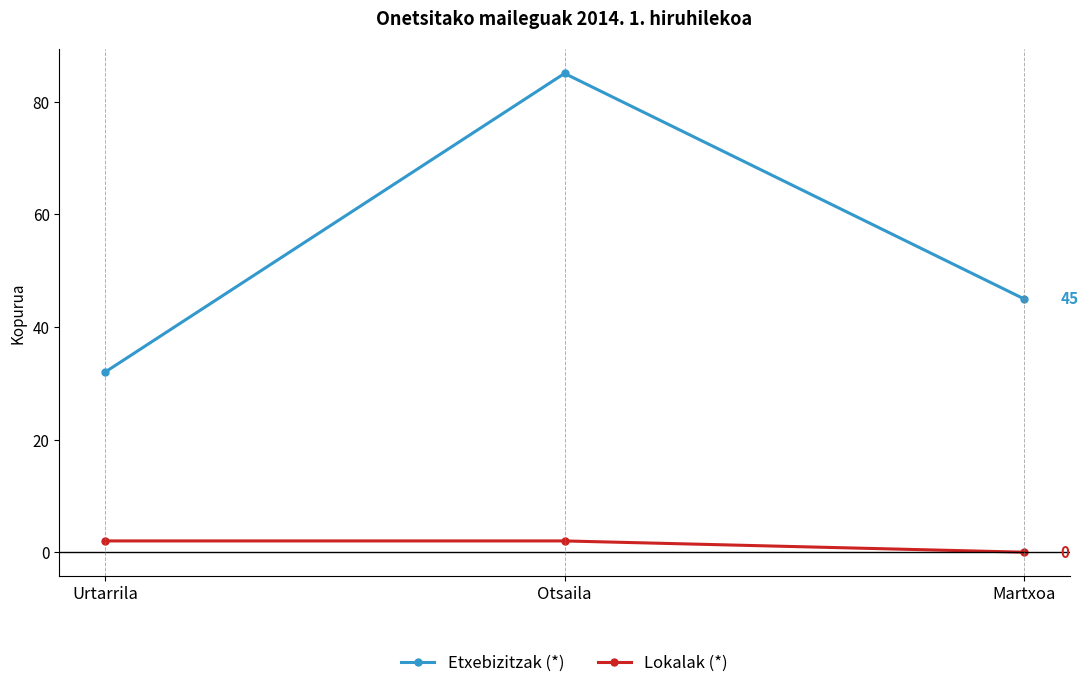

List the series in order of their overall mean, lowest first.

Lokalak (*), Etxebizitzak (*)